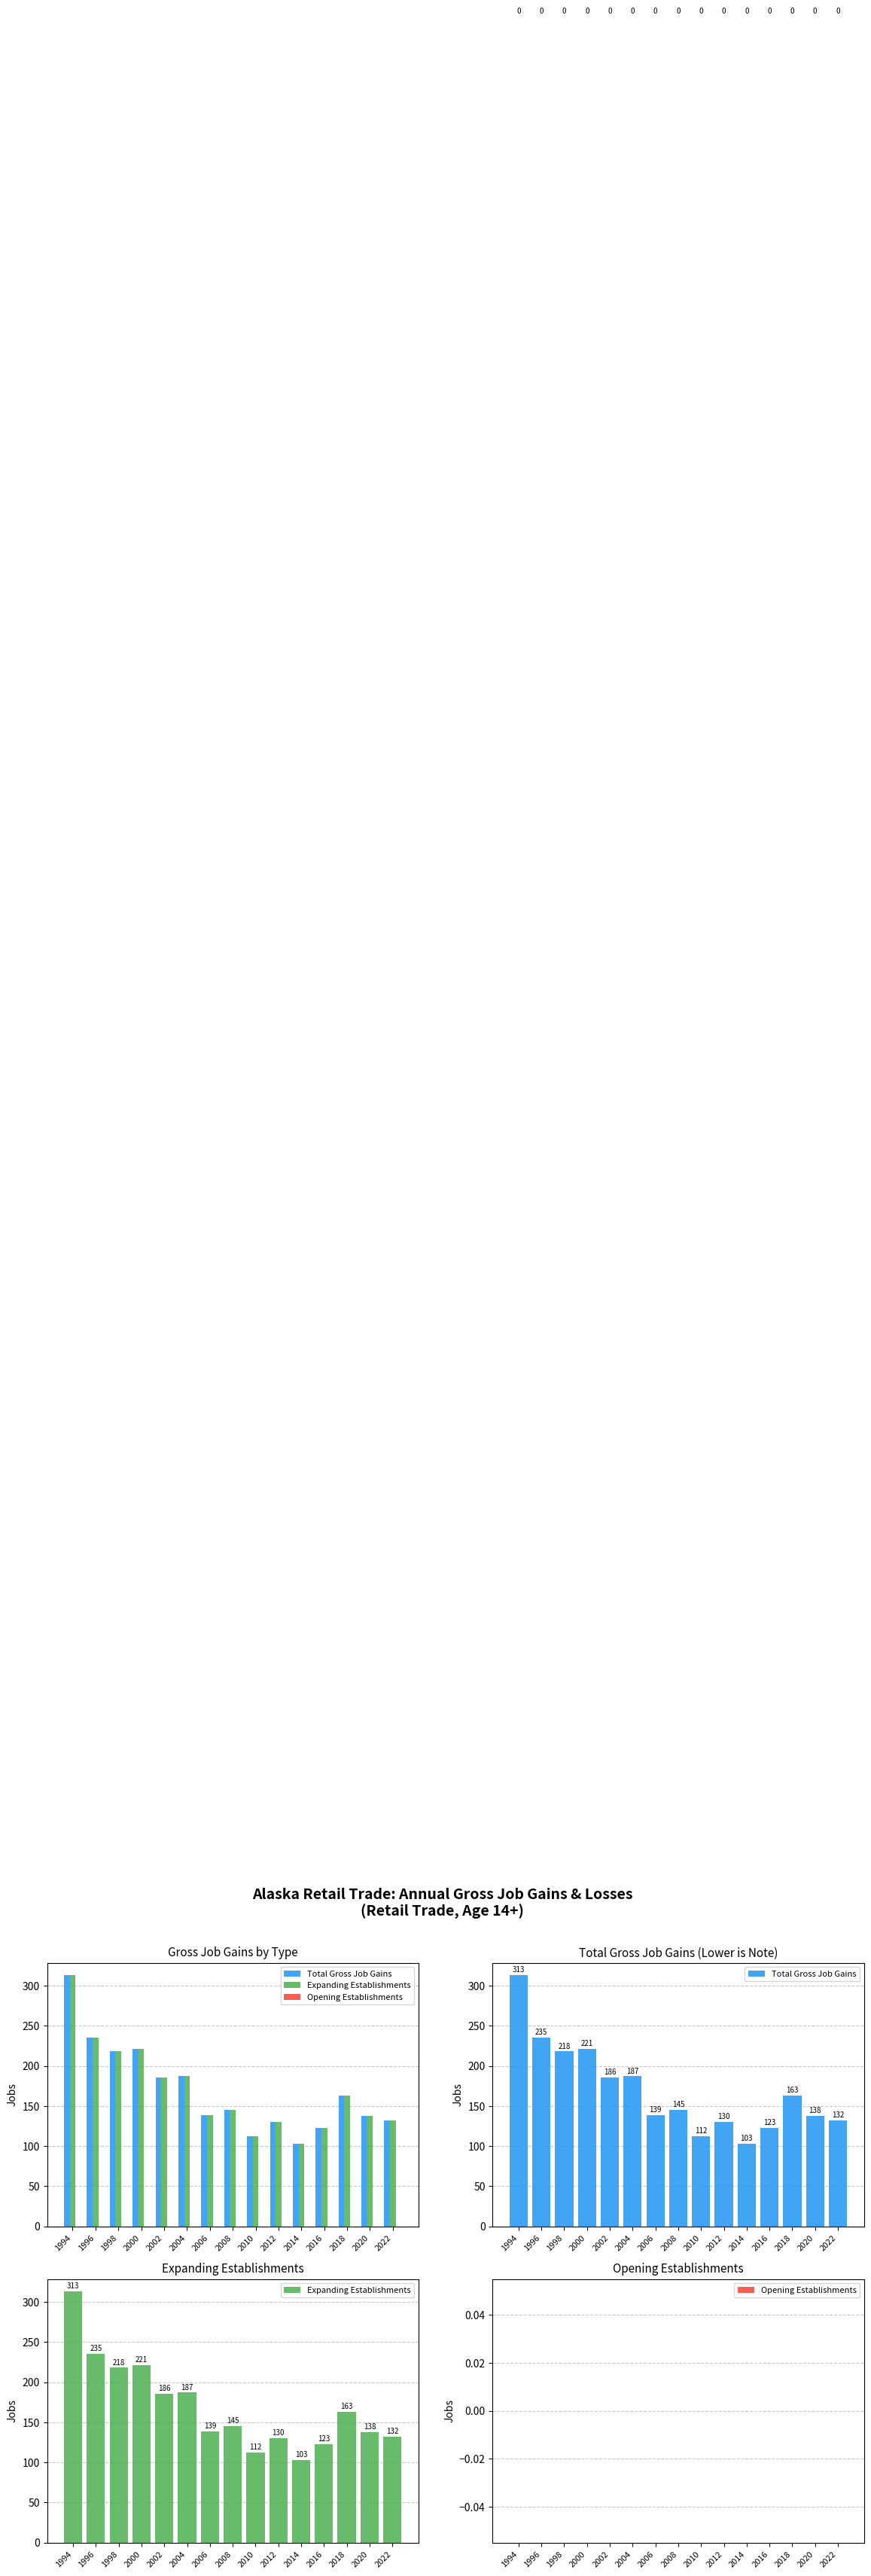

Between 2000 and 2018, which series saw the biggest shift?

Total Gross Job Gains